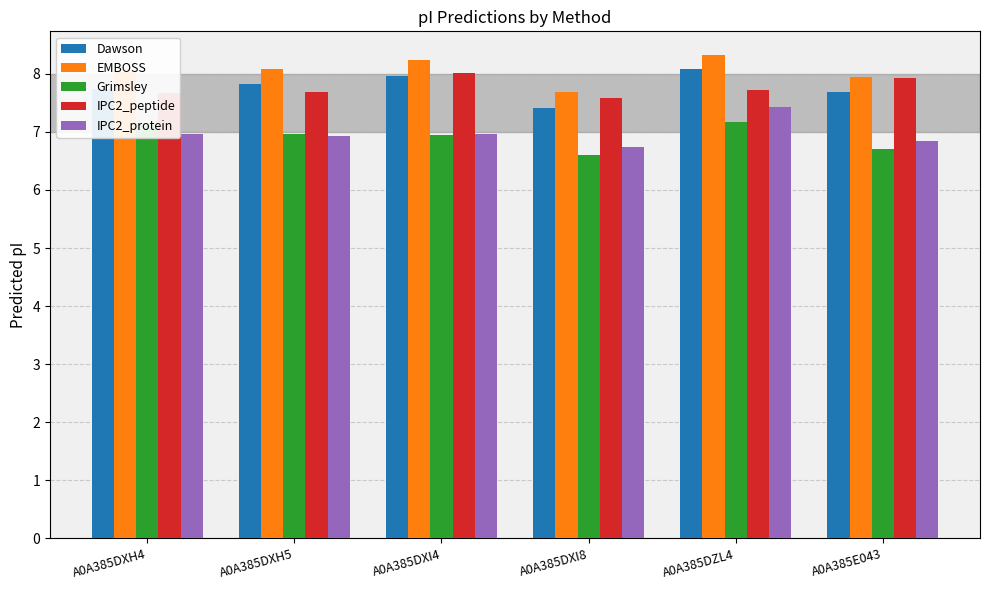

Which series changed the most between A0A385DXH4 and A0A385E043?

Grimsley